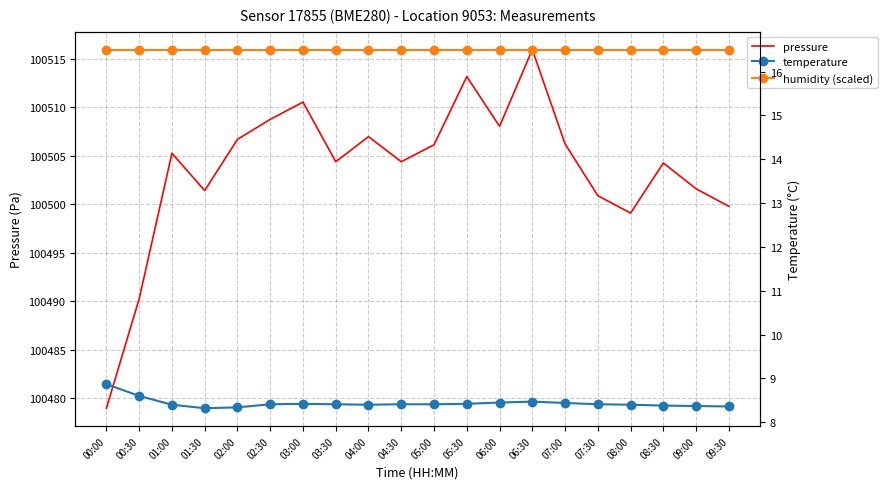

Reading left to right, list all the values displayed in this chart.

pressure: 100479.0	100490.2	100505.2	100501.4	100506.7	100508.8	100510.5	100504.4	100507.0	100504.4	100506.1	100513.2	100508.0	100515.9	100506.2	100500.9	100499.1	100504.2	100501.6	100499.8
temperature: 8.9	8.6	8.4	8.3	8.3	8.4	8.4	8.4	8.4	8.4	8.4	8.4	8.4	8.5	8.4	8.4	8.4	8.4	8.4	8.4
humidity (scaled): 16.5	16.5	16.5	16.5	16.5	16.5	16.5	16.5	16.5	16.5	16.5	16.5	16.5	16.5	16.5	16.5	16.5	16.5	16.5	16.5